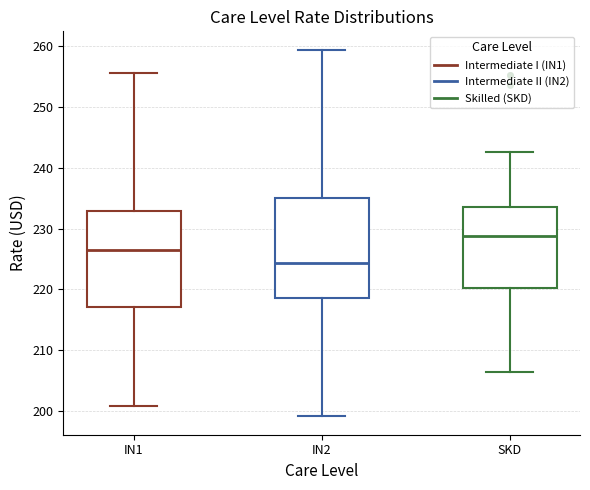

Which box has the lowest median line?

IN2